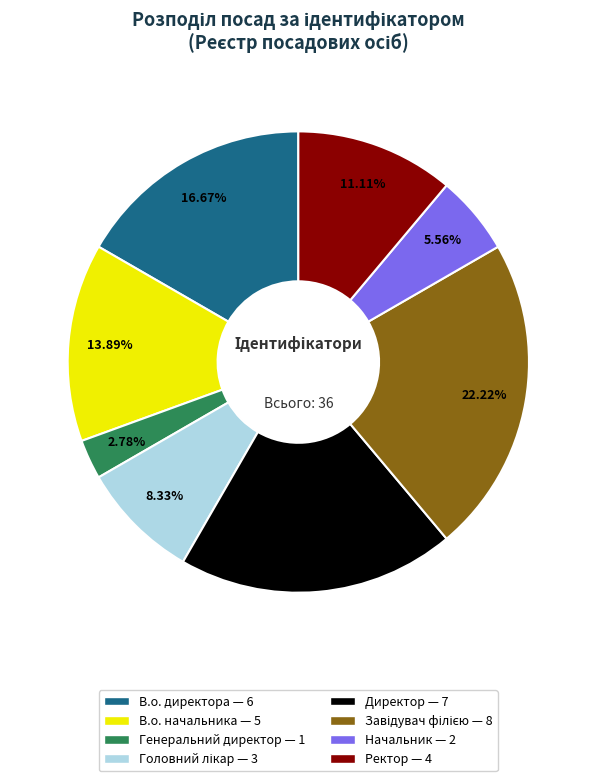

Is there a majority slice in this chart?

No